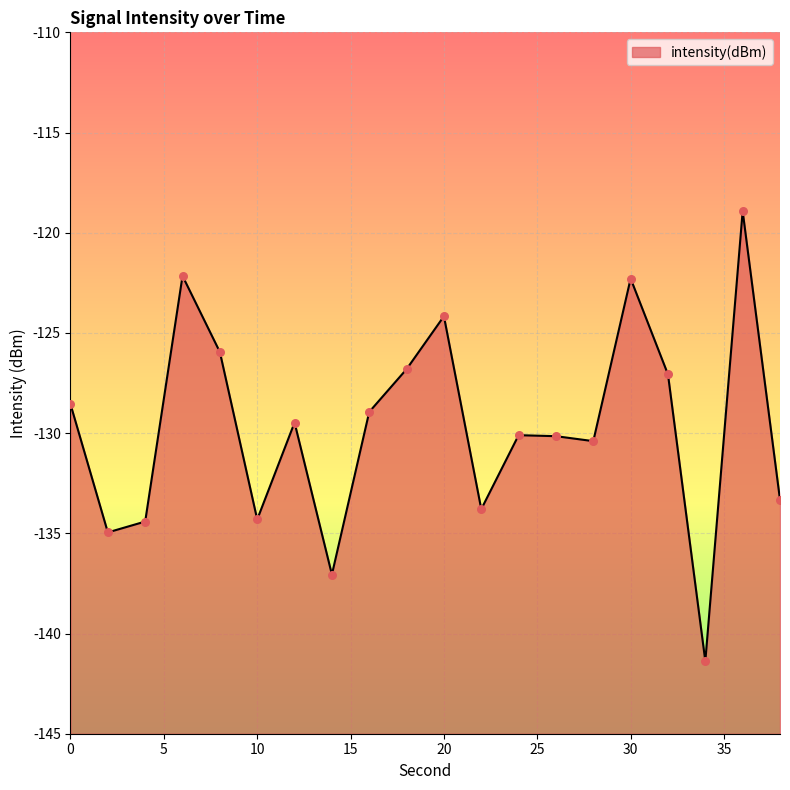

What is the change in value from 36 to 38?

-14.4